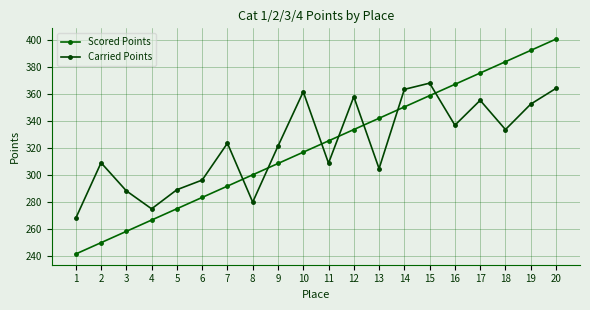

True or false: Carried Points and Scored Points cross at least once.

True